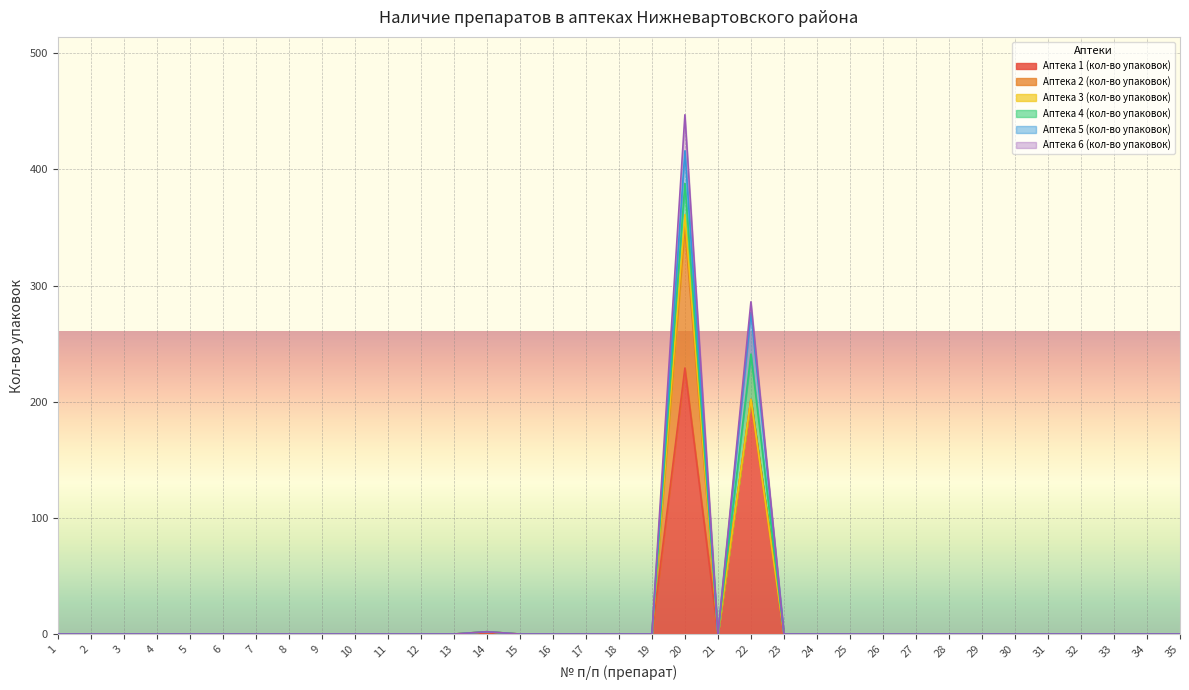

At how many categories does at least one series exceed 224?

1